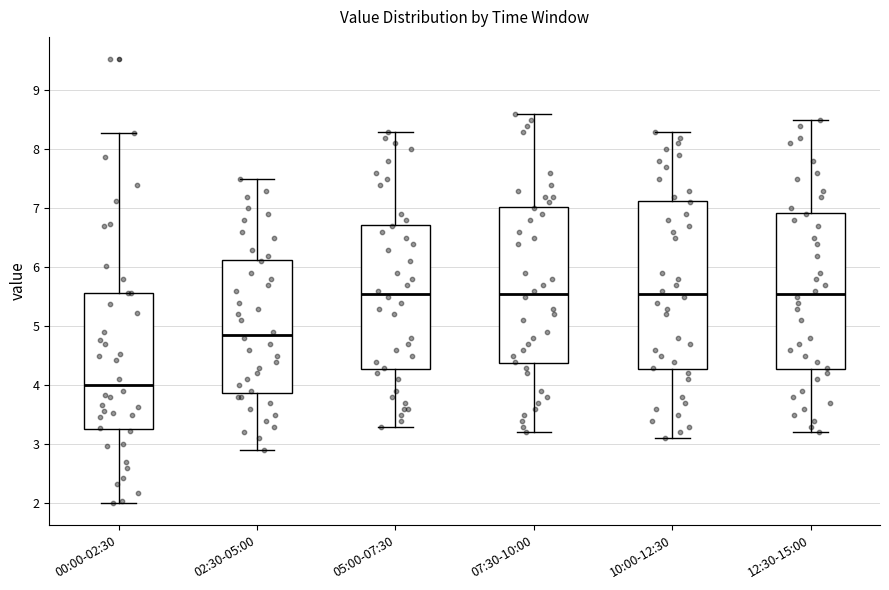

Where does the upper whisker of the box for 07:30-10:00 end on the y-axis? The values are not printed on the chart, so give them approximately, as read against the axis.

8.6